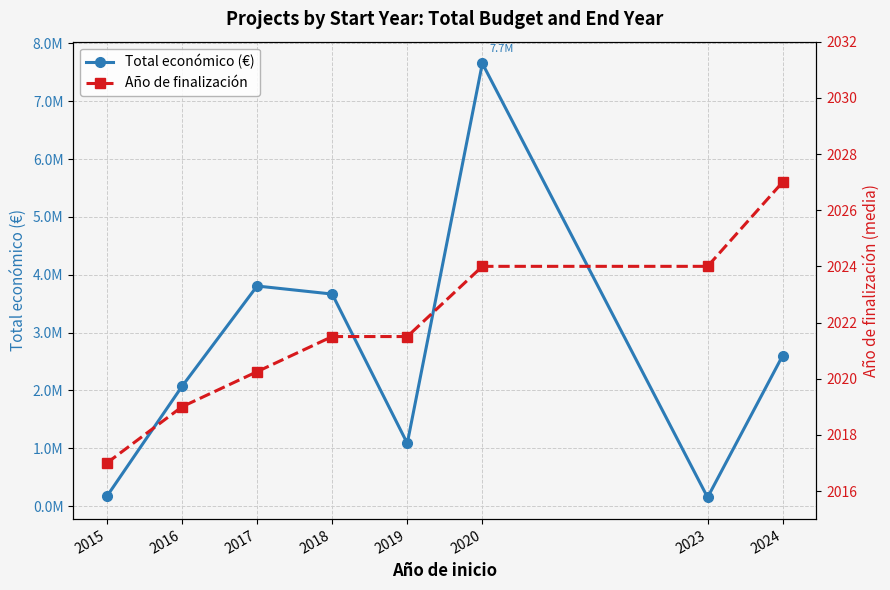

What is the lowest value of the Total económico (€) series?

150000.0